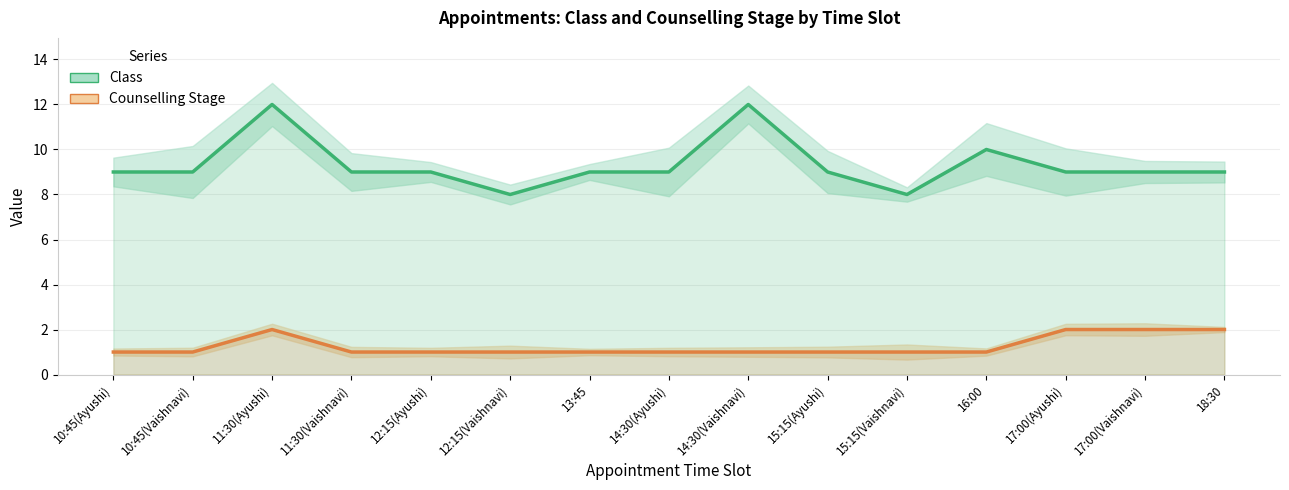

At how many categories does at least one series exceed 3?

15